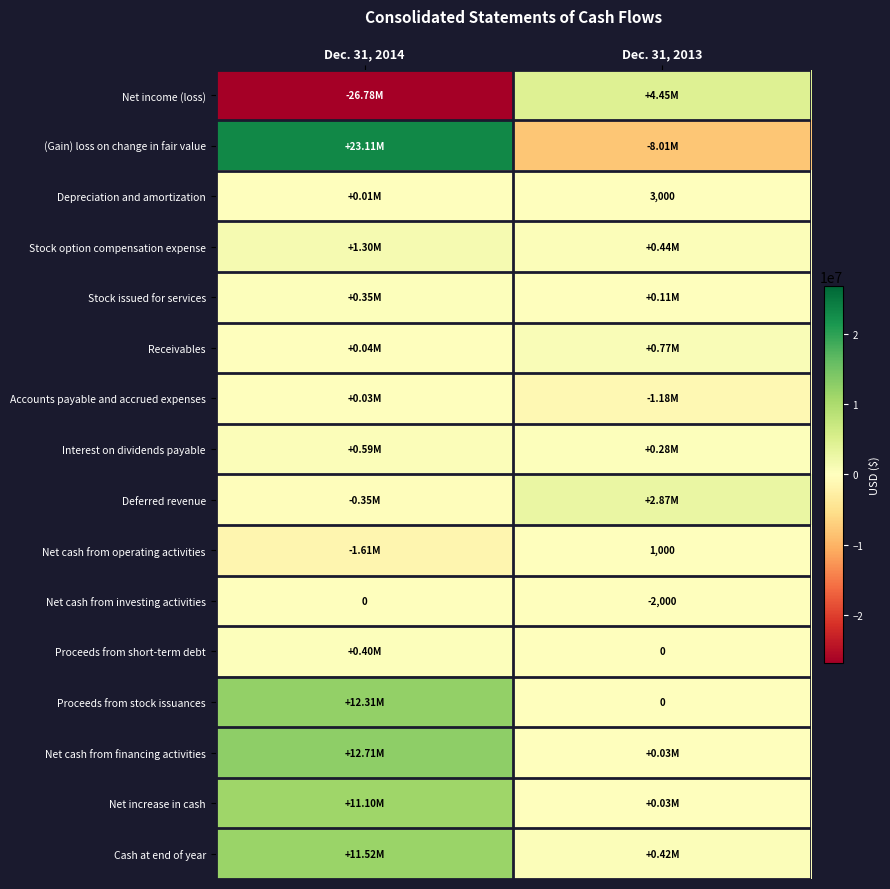

What is the sum of all Stock option compensation expense values?

1744000